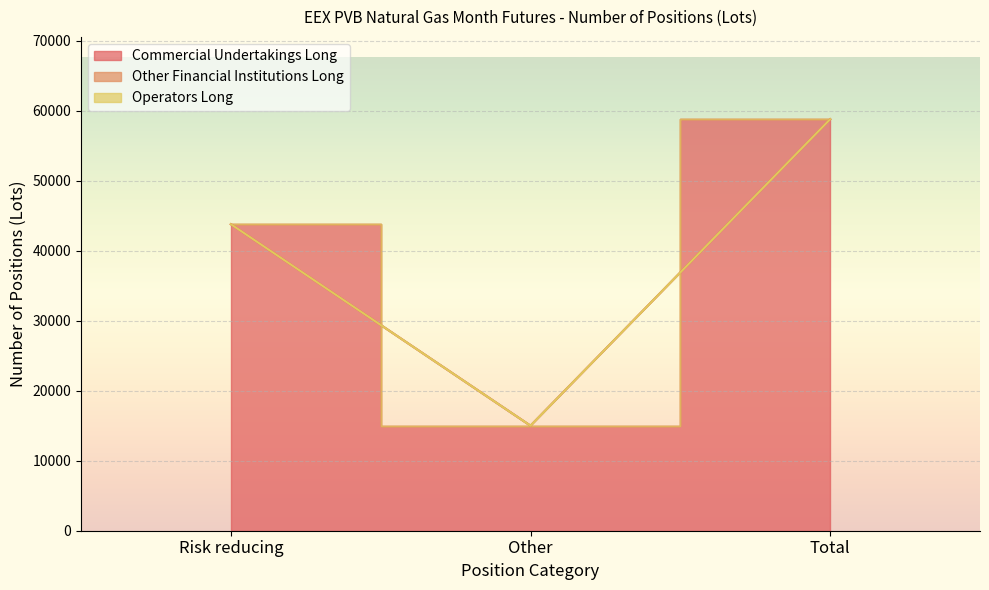

Is it true that Other Financial Institutions Long equals 0 at Other?

True